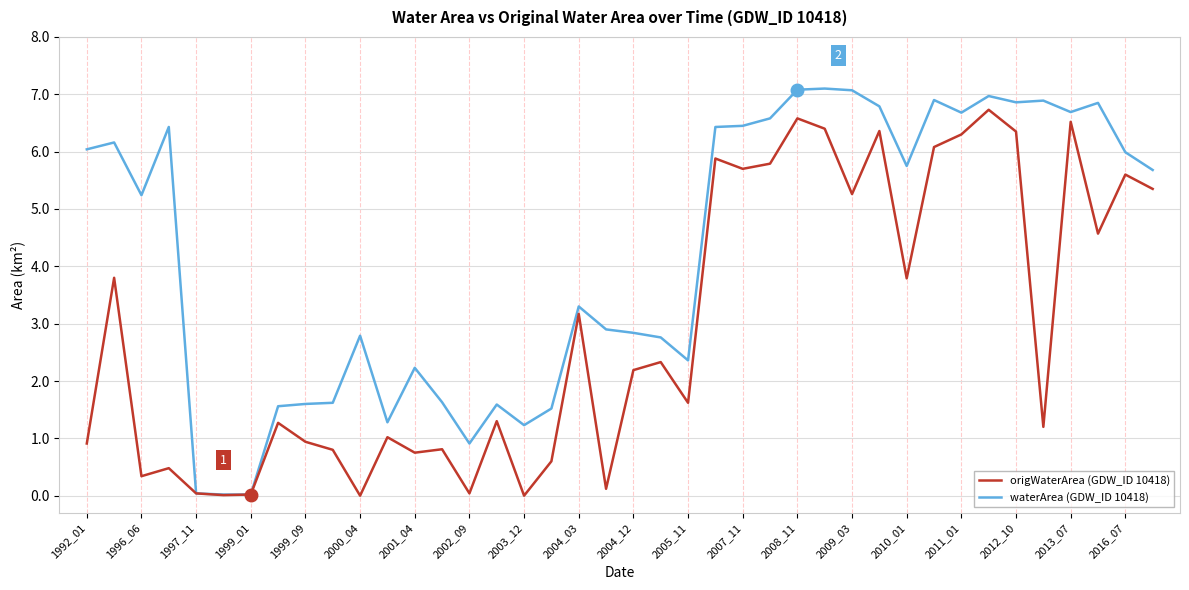

Rank the series by their maximum value, from lowest to highest.

origWaterArea (GDW_ID 10418), waterArea (GDW_ID 10418)